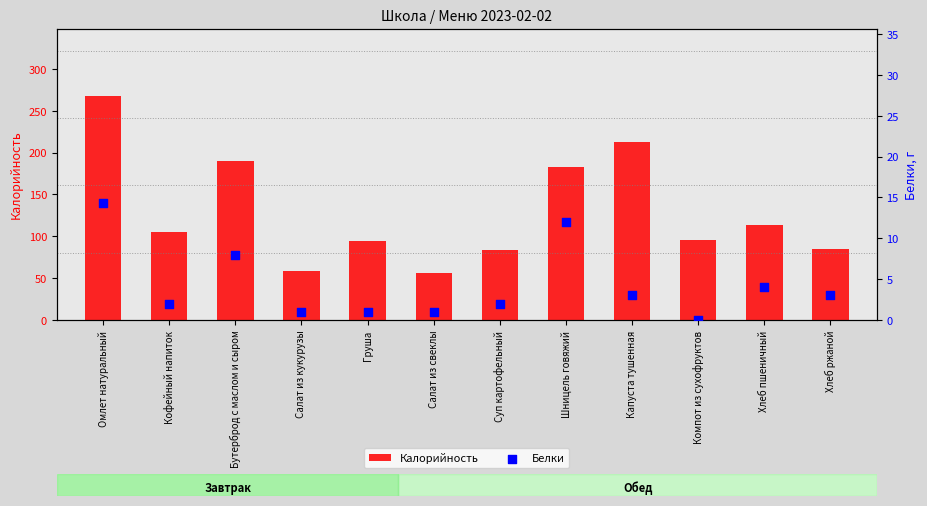

Which series has the largest total across all categories?

Калорийность